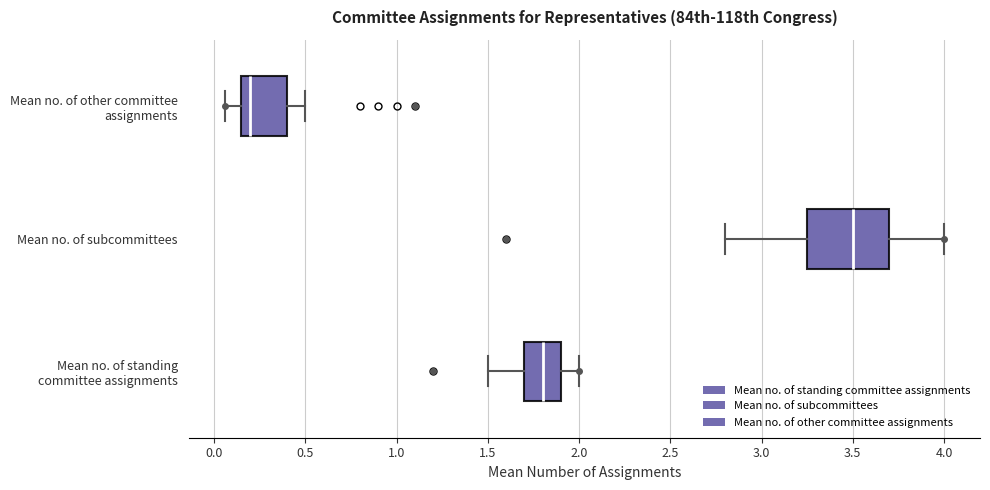

Where does the left whisker of the box for Mean no. of other committee assignments end on the x-axis? The values are not printed on the chart, so give them approximately, as read against the axis.

0.05